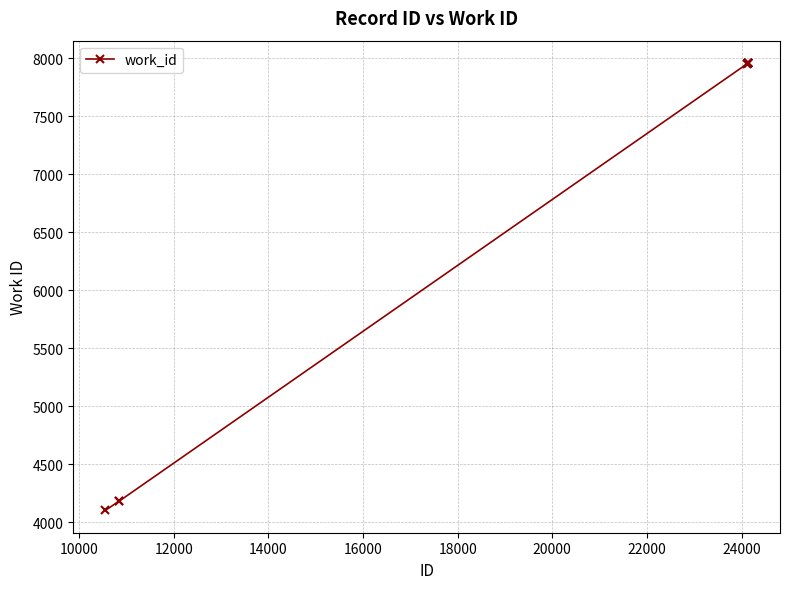

What is the sum of all values?

68159